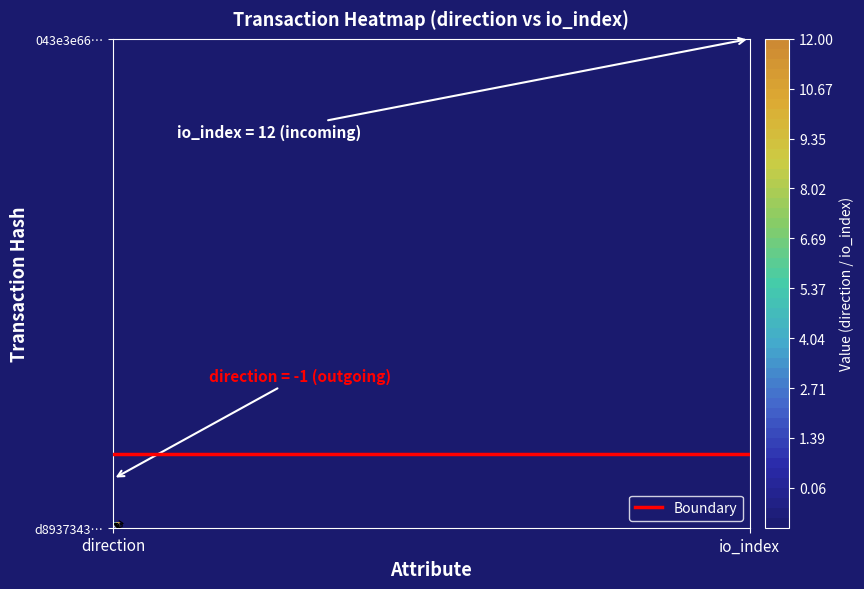

Reading left to right, what are all the values shown in this chart?

d8937343db5f174ff721b5db46ca3a23c42a678: -1	3
043e3e66888cb0788bfaf046f1db81688e6f22c: 1	12